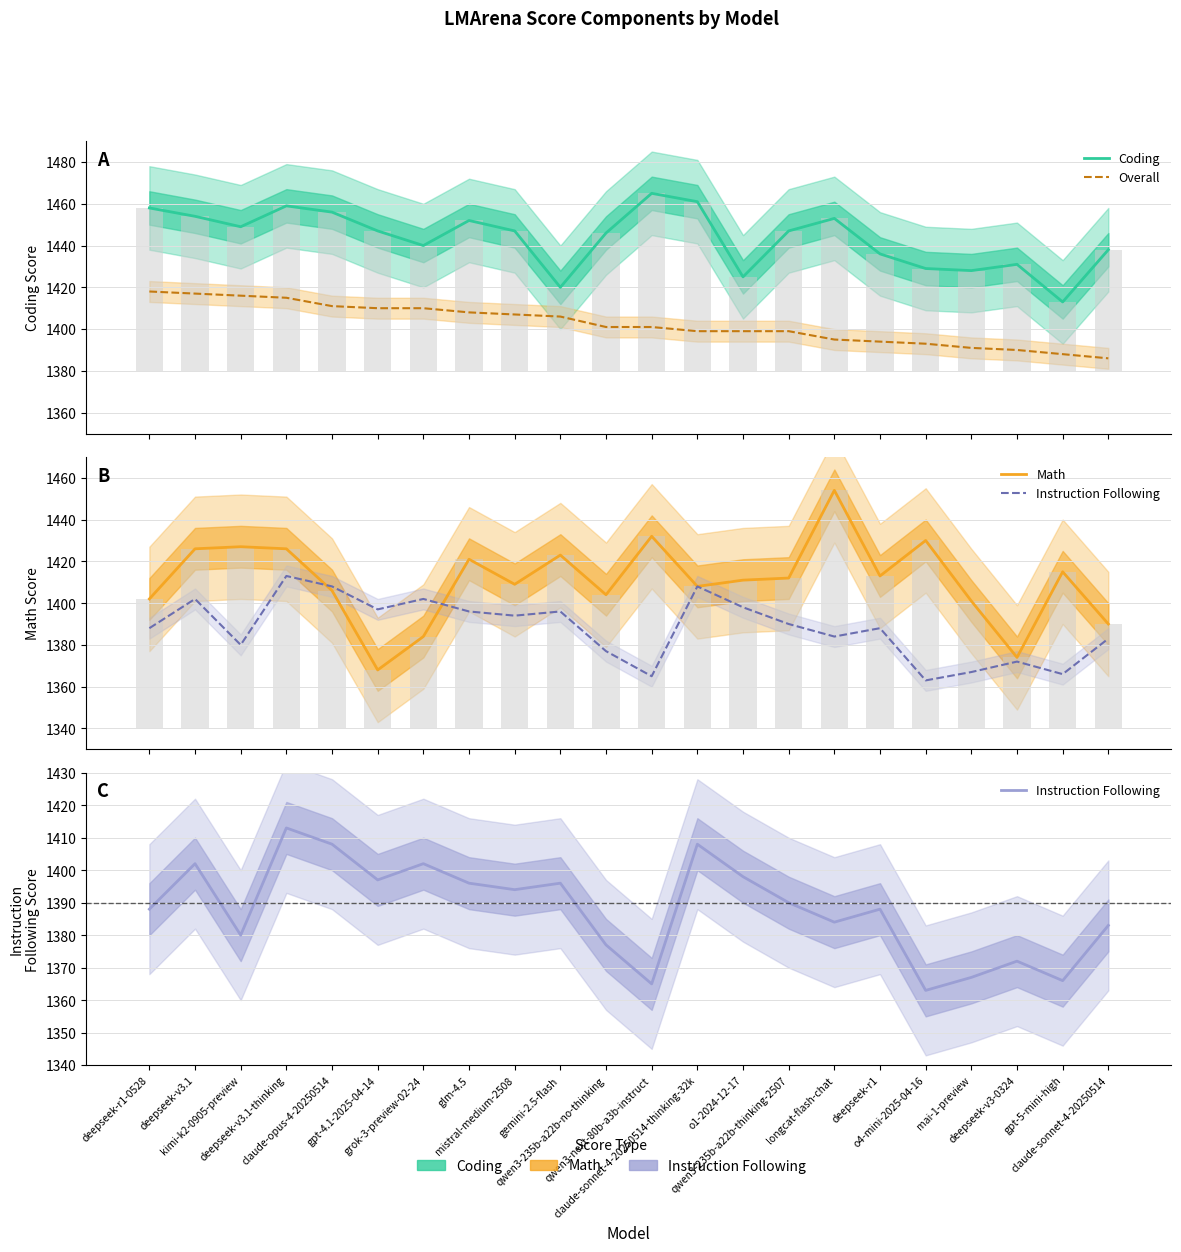

What is the total value across all series at claude-sonnet-4-20250514-thinking-32k?

5676